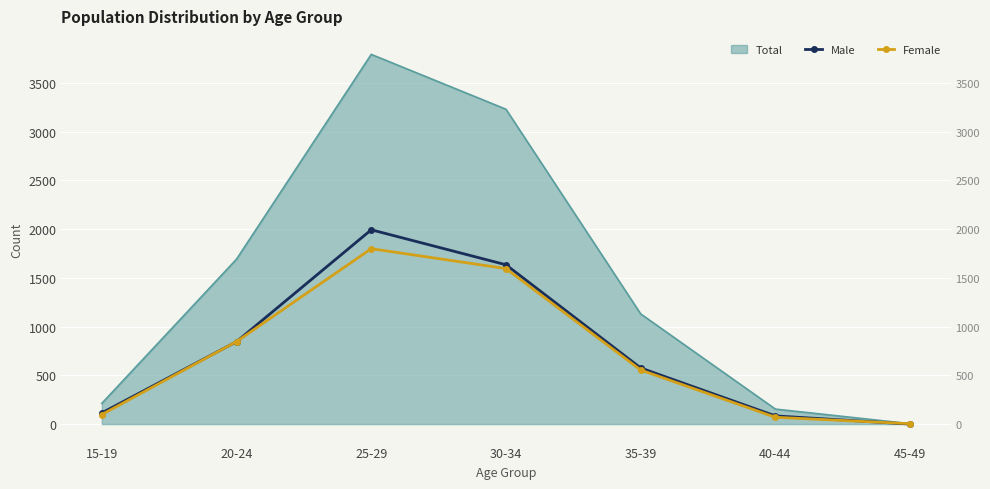

What is the label of the 1st point from the right?

45-49